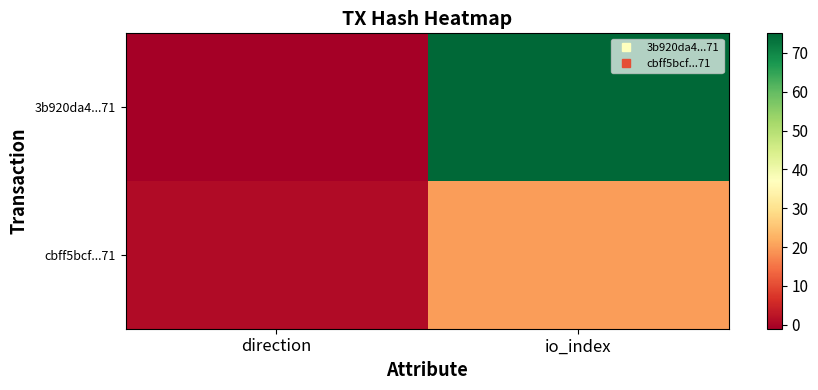

What is the smallest value displayed?

-1